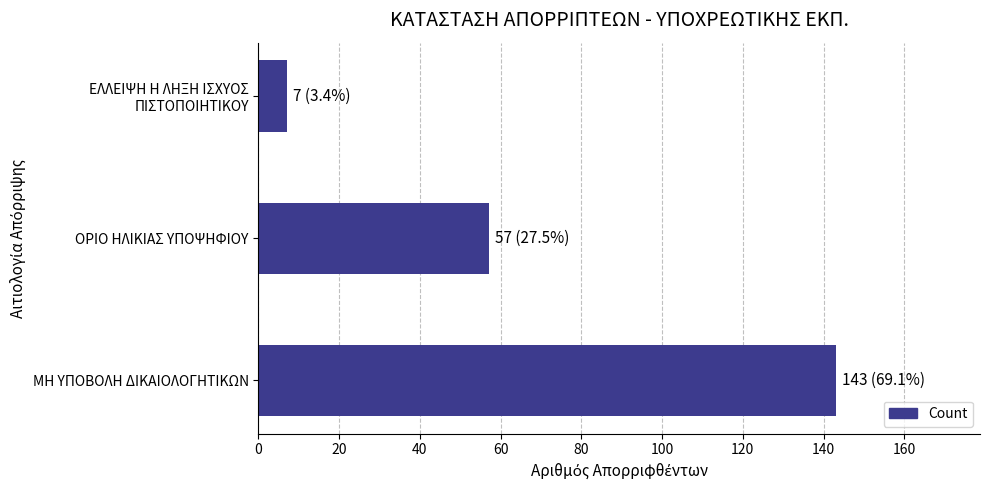

The value at ΟΡΙΟ ΗΛΙΚΙΑΣ ΥΠΟΨΗΦΙΟΥ is 57. True or false?

True